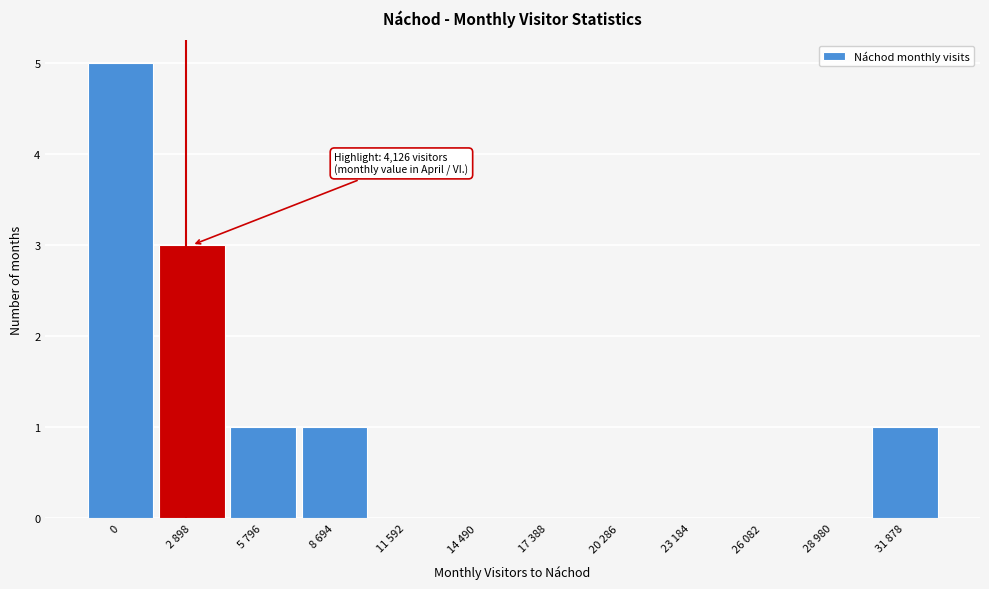

Reading right to left, what are all the values shown in this chart?

31 878=1	28 980=0	26 082=0	23 184=0	20 286=0	17 388=0	14 490=0	11 592=0	8 694=1	5 796=1	2 898=3	0=5